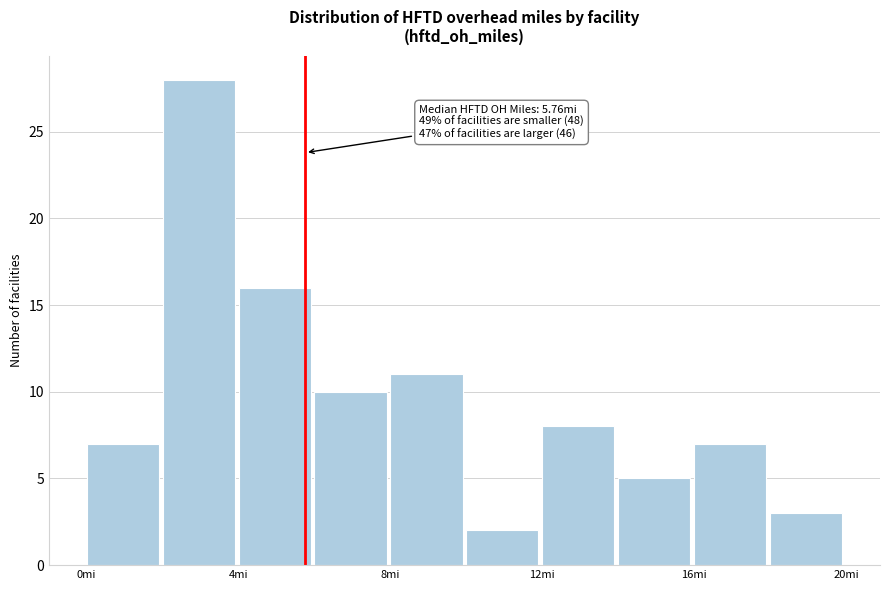

Which range on the x-axis has the tallest bar?

2 to 4